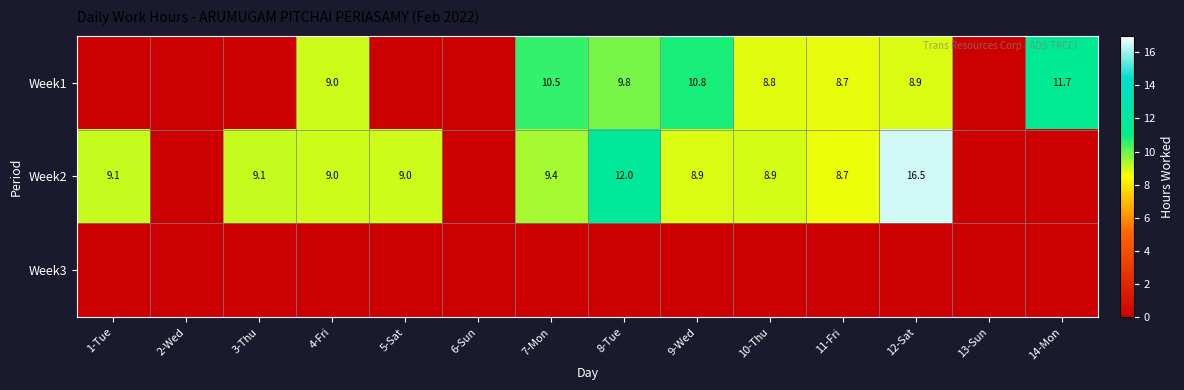

What is the sum of the Week2 values at 10-Thu and 9-Wed?

17.8